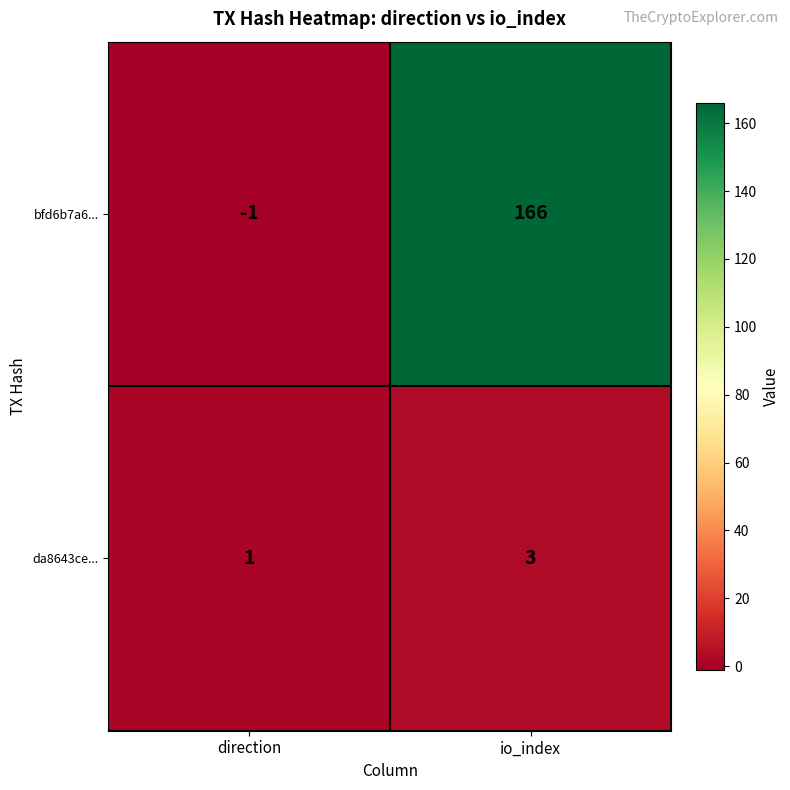

What is the sum of the bfd6b7a6... values at direction and io_index?

165